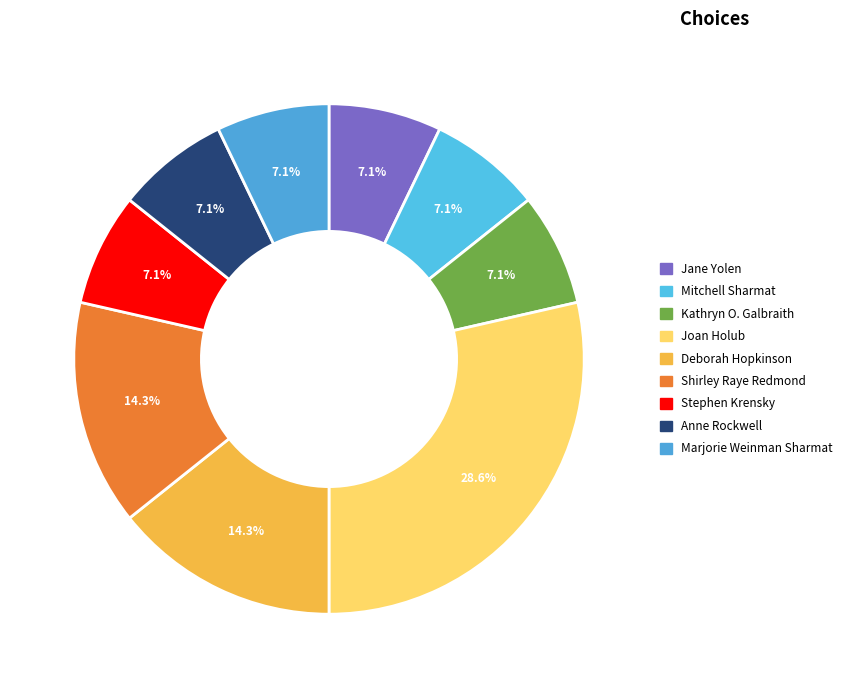

To the nearest percent, what percentage of the pie is Shirley Raye Redmond?

14%